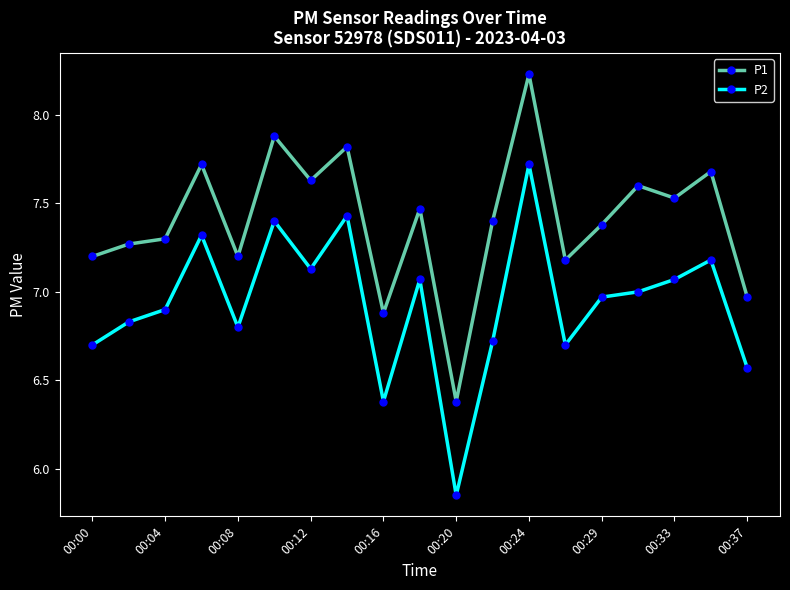

What is the sum of all P2 values?

131.7